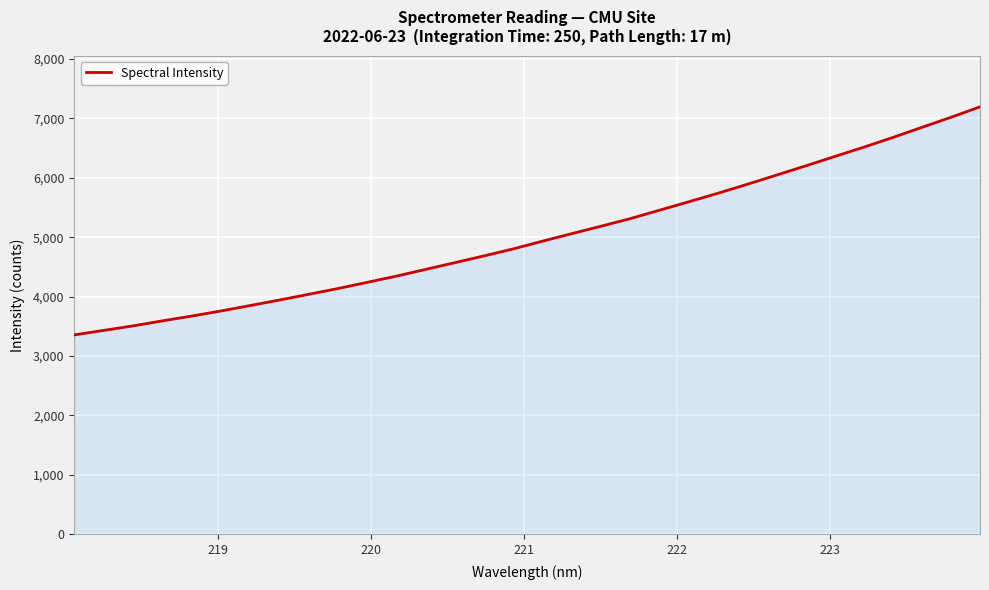

What is the difference between the maximum and minimum values?

3838.7